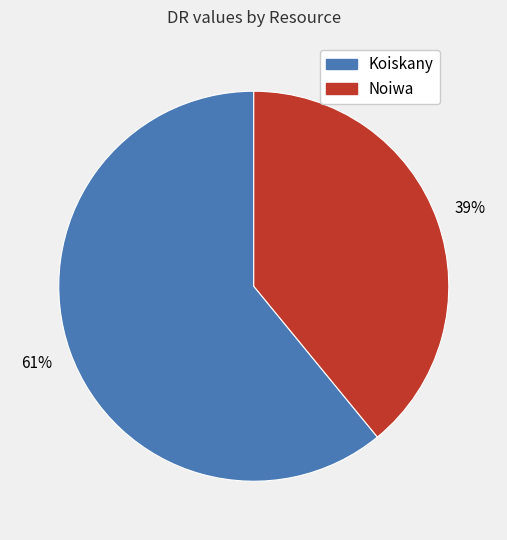

What is the largest slice in the pie chart?

Koiskany